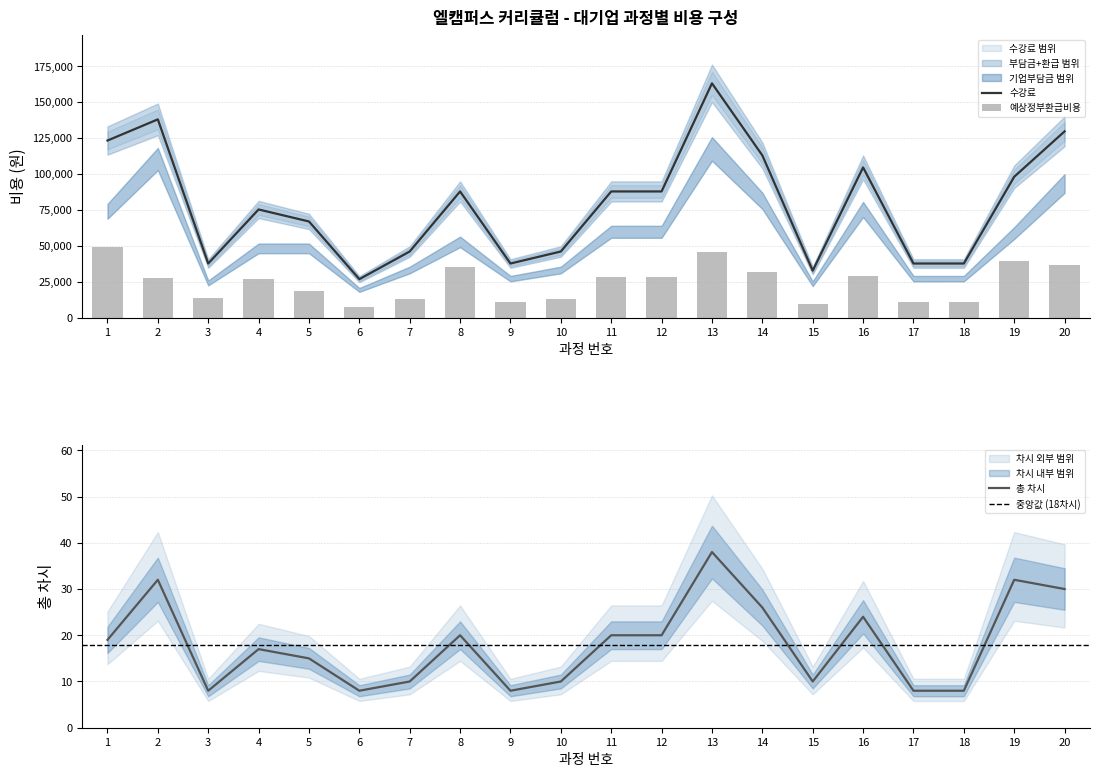

How many data points in 기업부담금 are less than 87780?

10